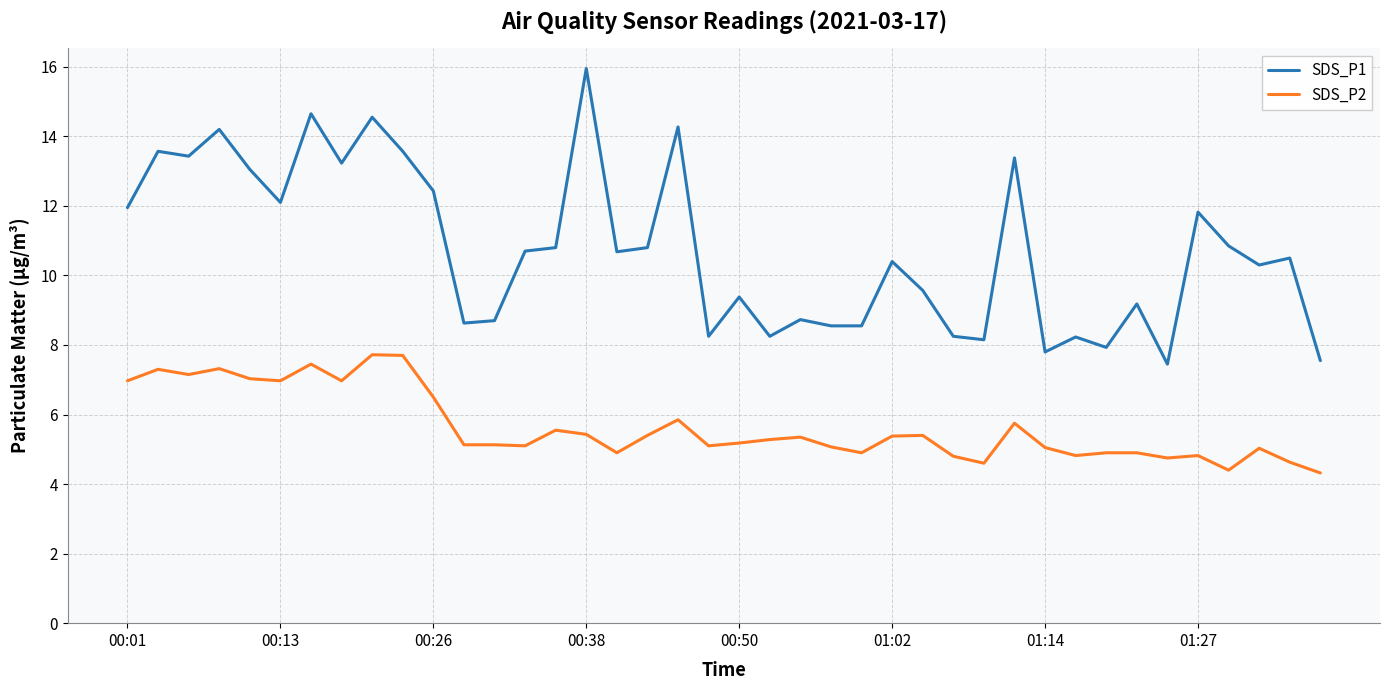

What is the highest value of the SDS_P2 series?

7.7